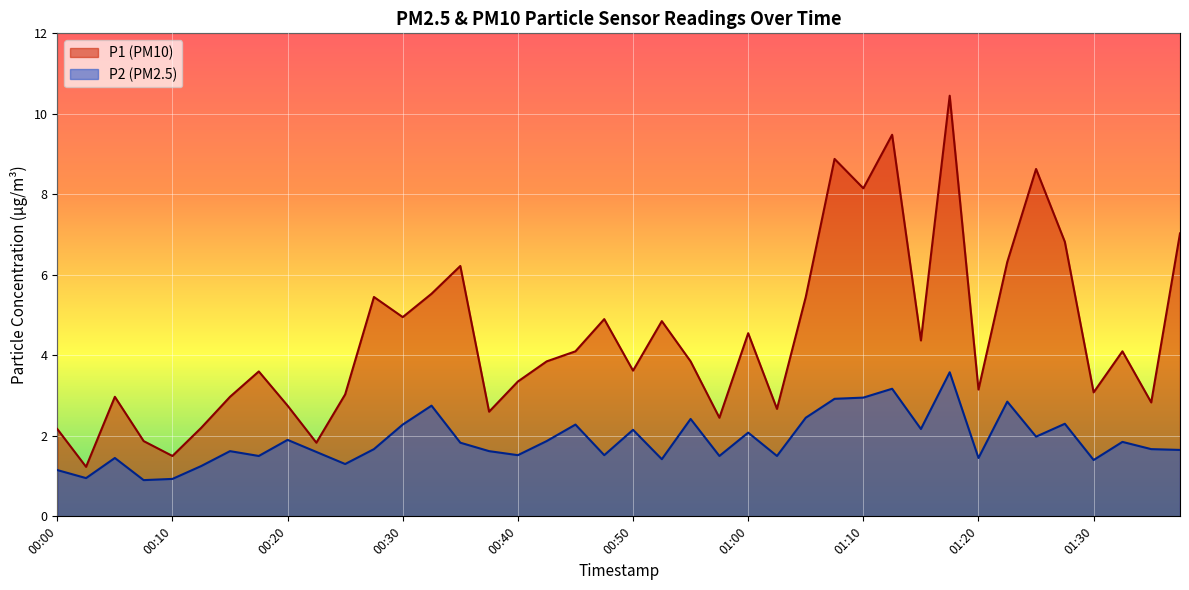

Is the value of P1 at 00:00 greater than the value of P2 at 01:17?

No